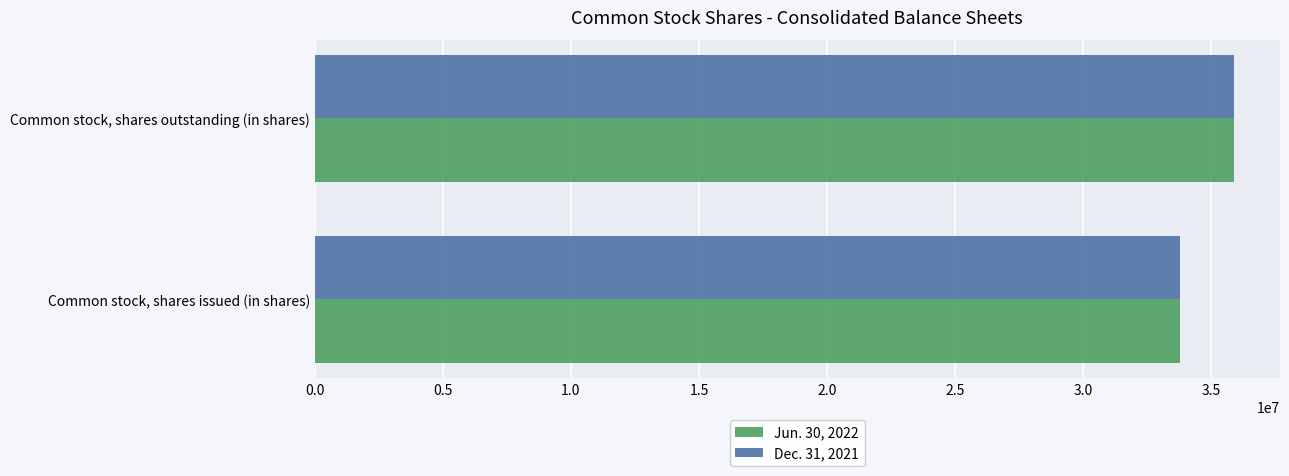

At which category is the sum across all series the highest?

Common stock, shares outstanding (in shares)